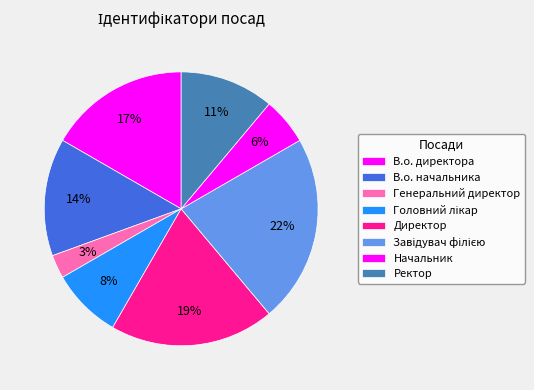

True or false: Начальник accounts for 6% of the total.

True